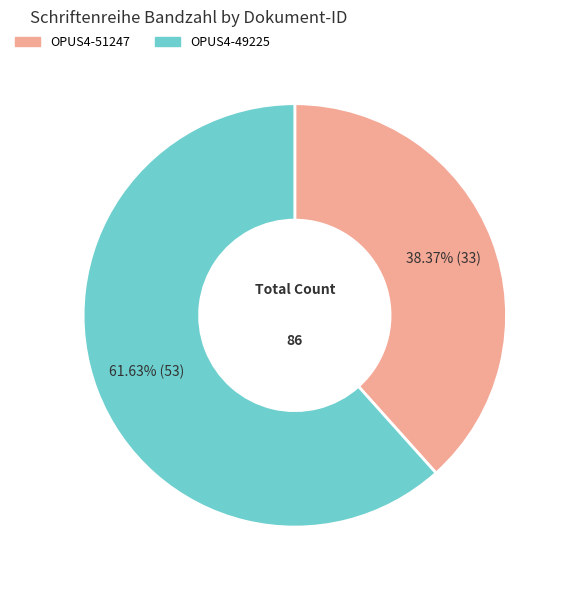

Rank the categories by value from highest to lowest.

OPUS4-49225, OPUS4-51247